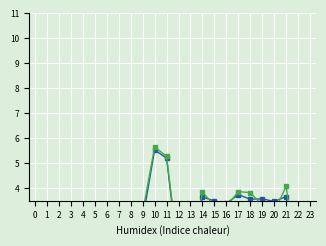

Is it true that totcest equals 2.7 at 9?

True